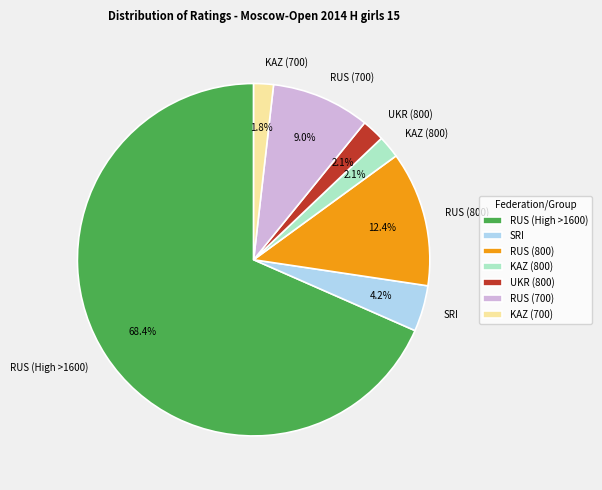

What is the ratio of the value at UKR (800) to the value at SRI?

0.5